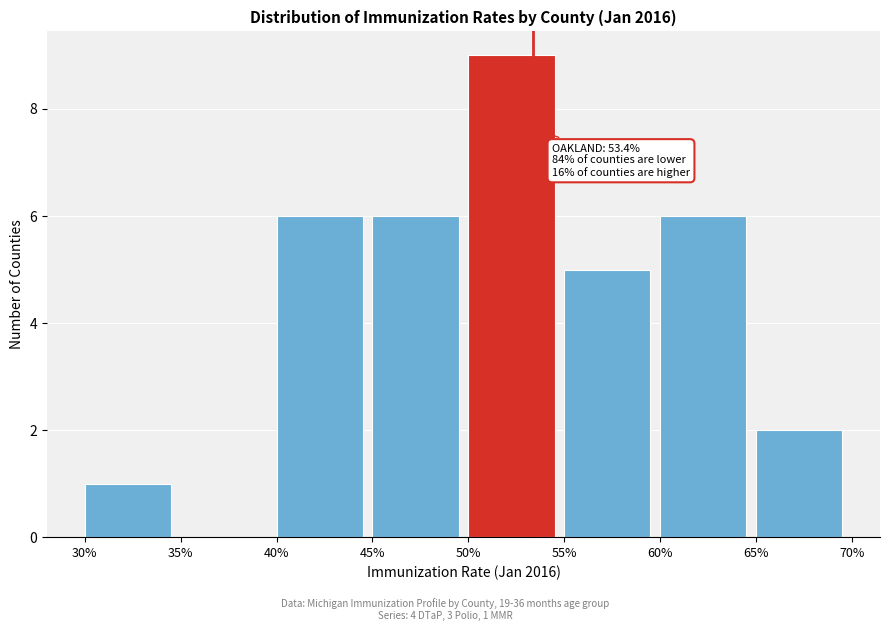

Reading left to right, list all the values displayed in this chart.

30%=1	35%=0	40%=6	45%=6	50%=9	55%=5	60%=6	65%=2